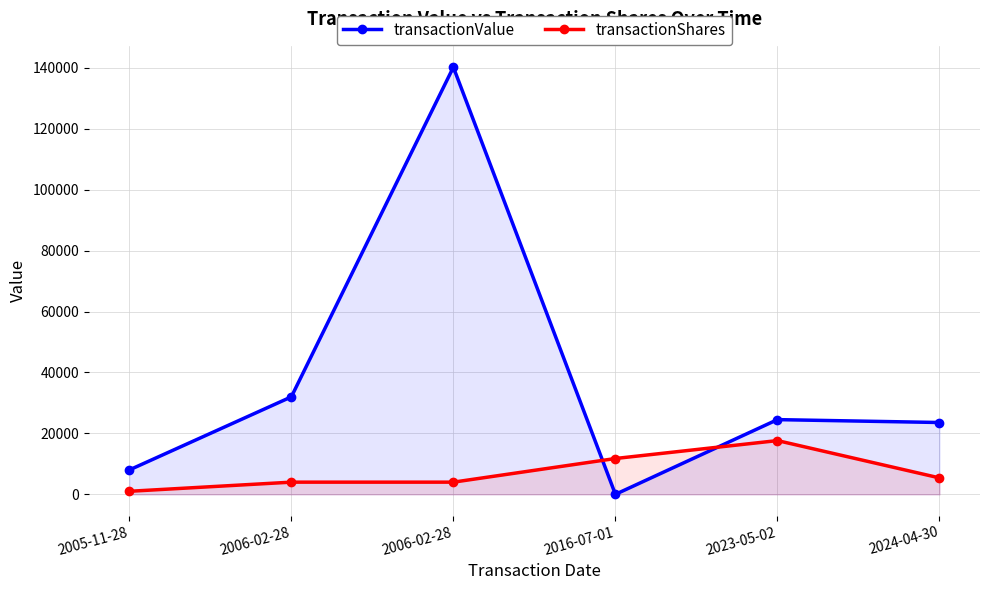

How many values in the transactionValue series exceed 24529?

2